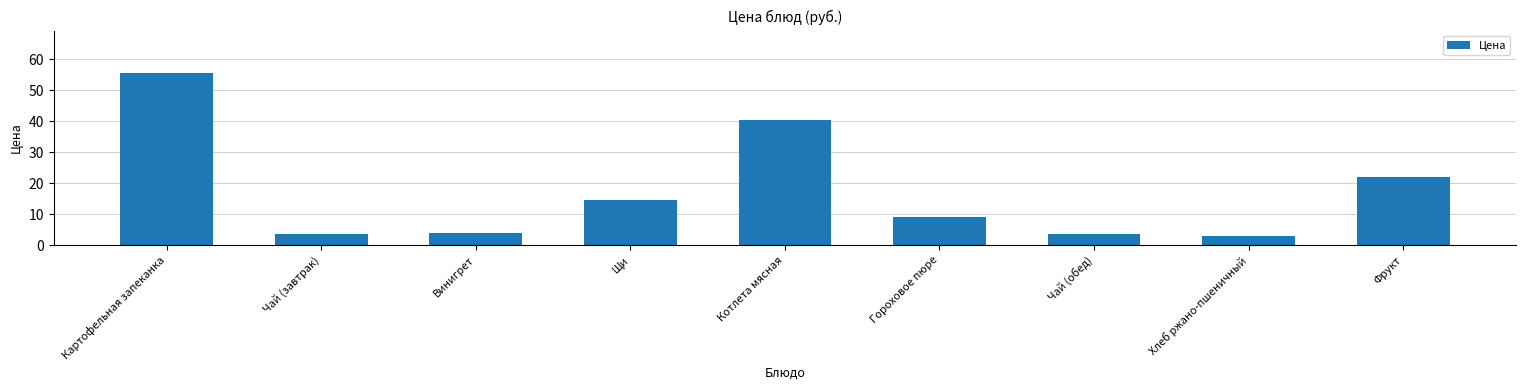

Approximately how many times larger is the value at Хлеб ржано-пшеничный compared to Чай (завтрак)?

0.8